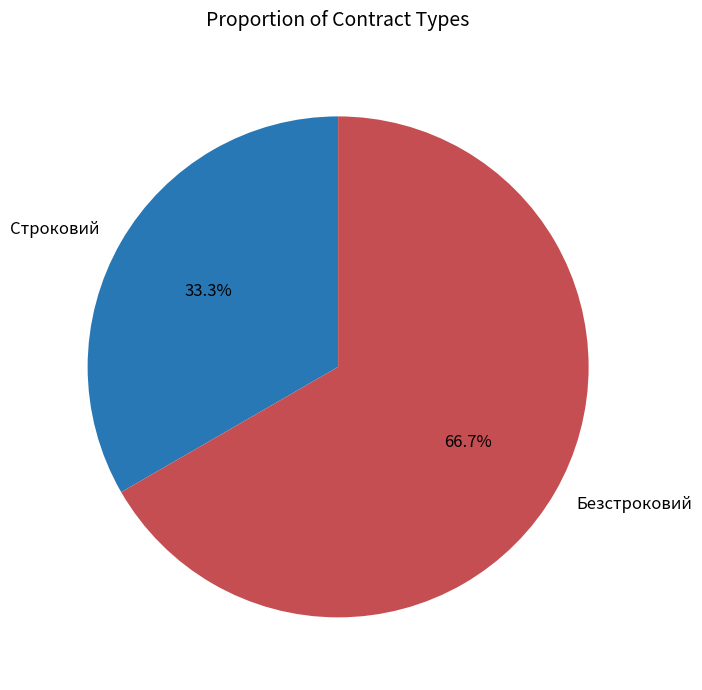

To the nearest percent, what percentage of the pie is Безстроковий?

67%